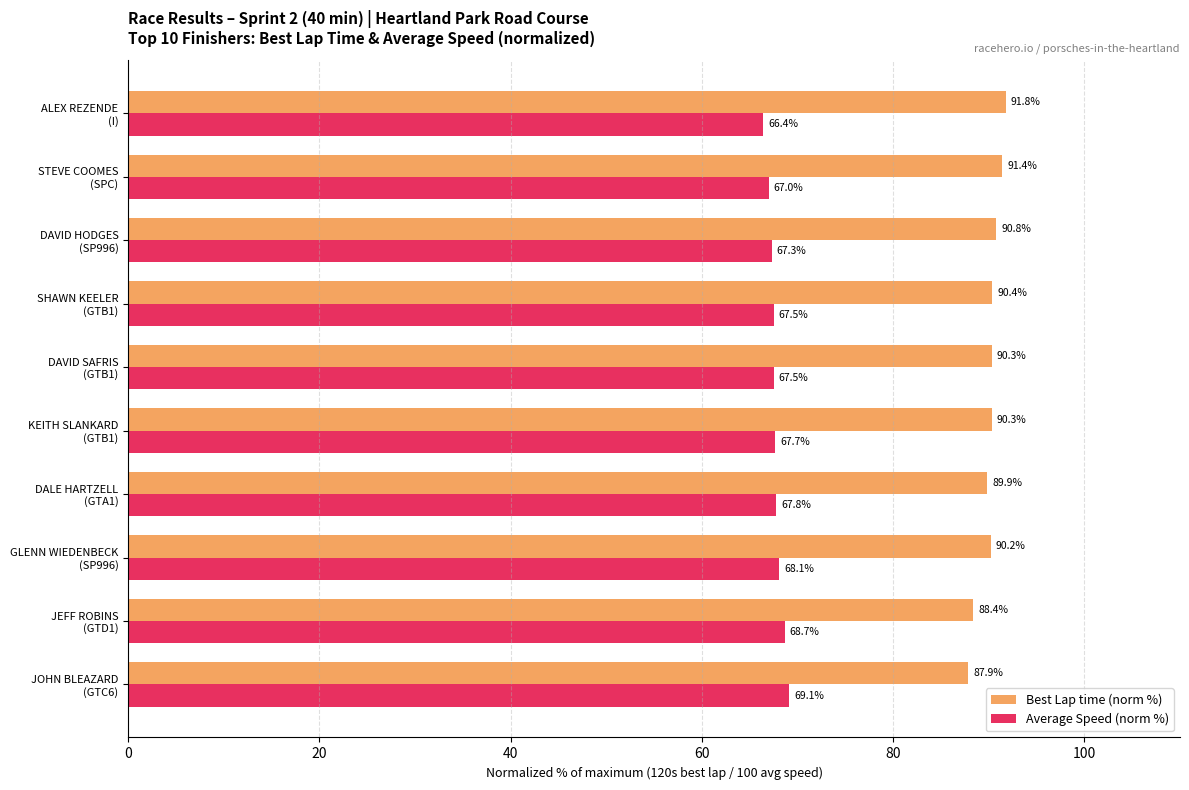

Which series has the widest spread of values?

Best Lap time (norm %)